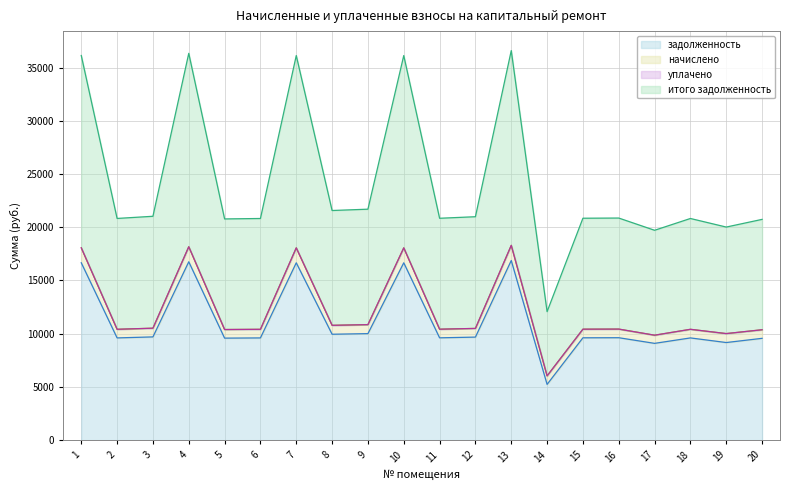

What is the difference between the итого задолженность values at 9 and 20?

478.9